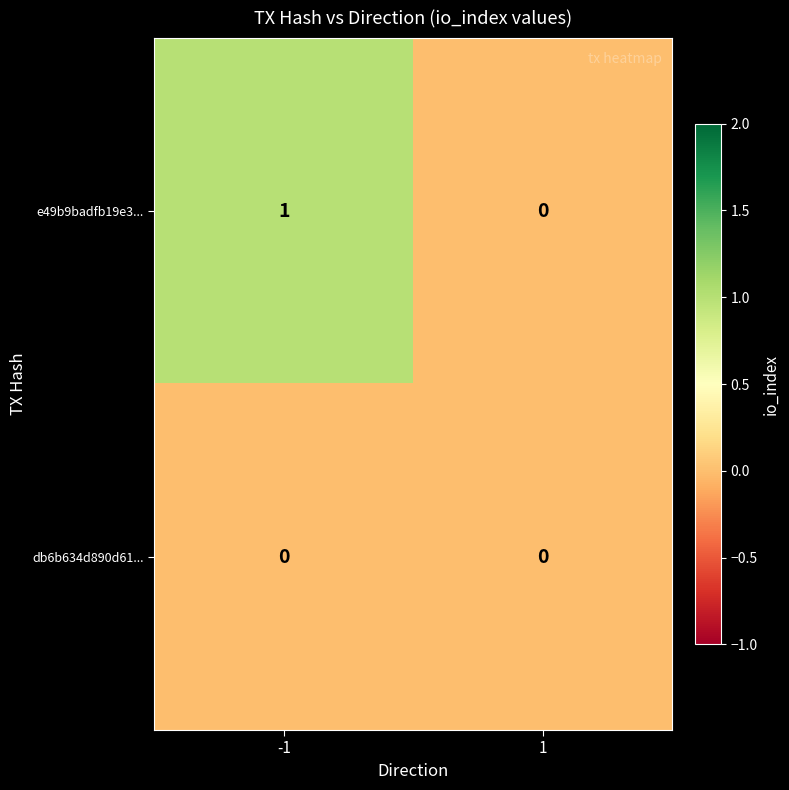

List the series in order of their peak value, highest first.

e49b9badfb19e3..., db6b634d890d61...